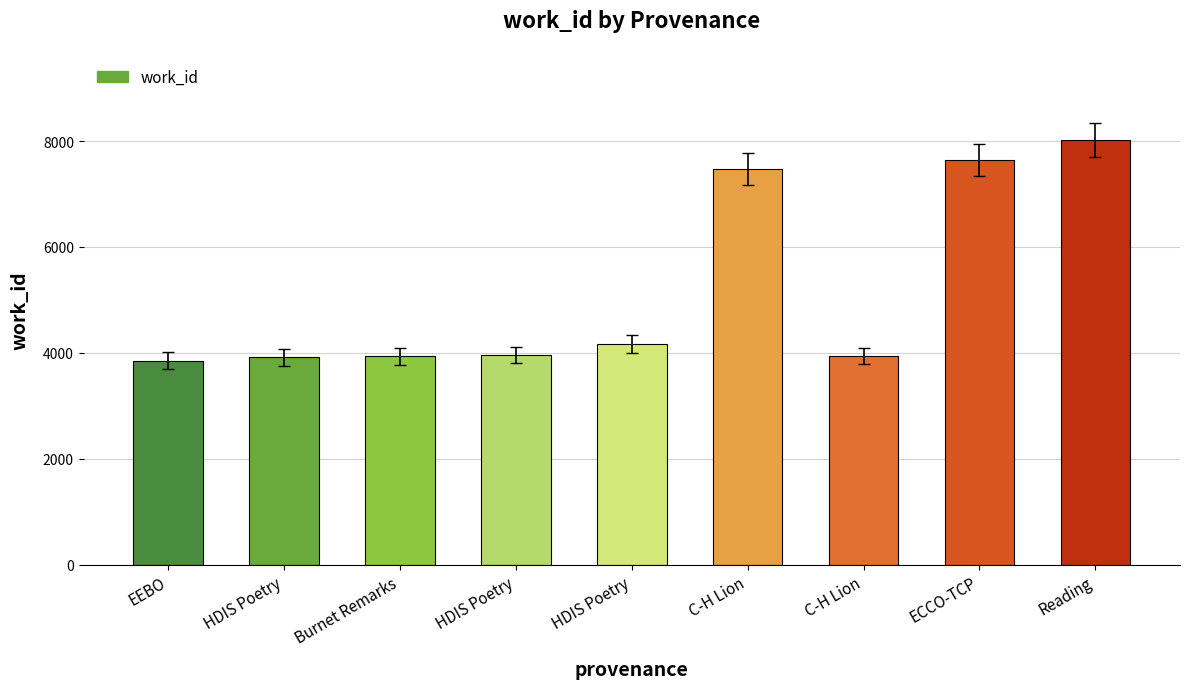

The chart shows a value of 1882 at HDIS Poetry. True or false?

False